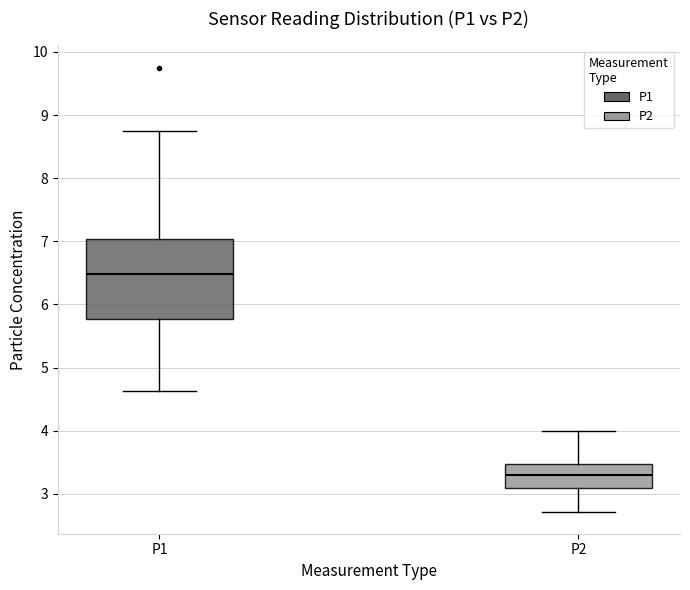

Reading left to right, read every box against the y-axis: the position of its median line, the range the box covers, and the ends of its whiskers. The values are not printed on the chart, so give them approximately, as read against the axis.

P1: median 6.5, box 5.8 to 7.0, whiskers 4.6 to 8.8
P2: median 3.3, box 3.1 to 3.5, whiskers 2.7 to 4.0